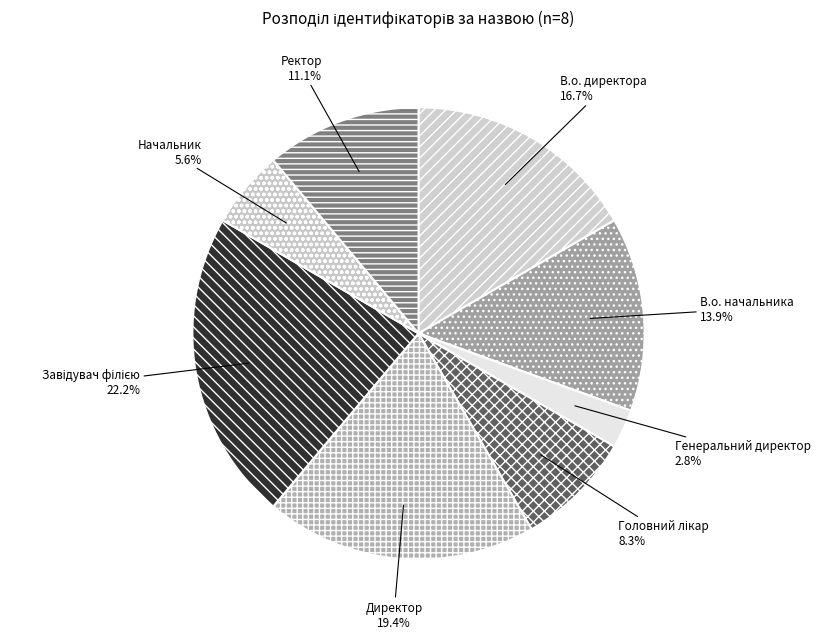

What is the total percentage of В.о. начальника and Ректор?

25.0%